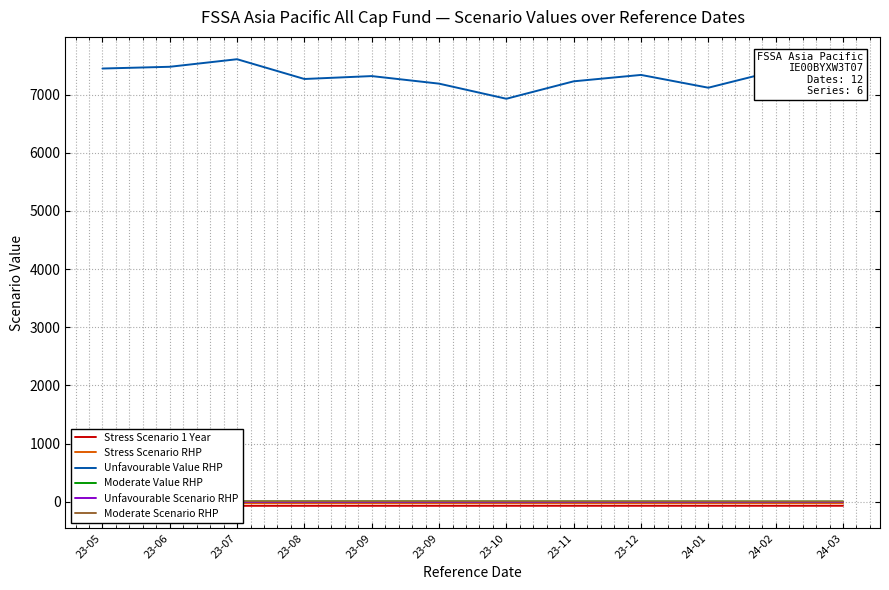

What is the difference between the Moderate Scenario RHP values at 23-10 and 24-03?

2.1